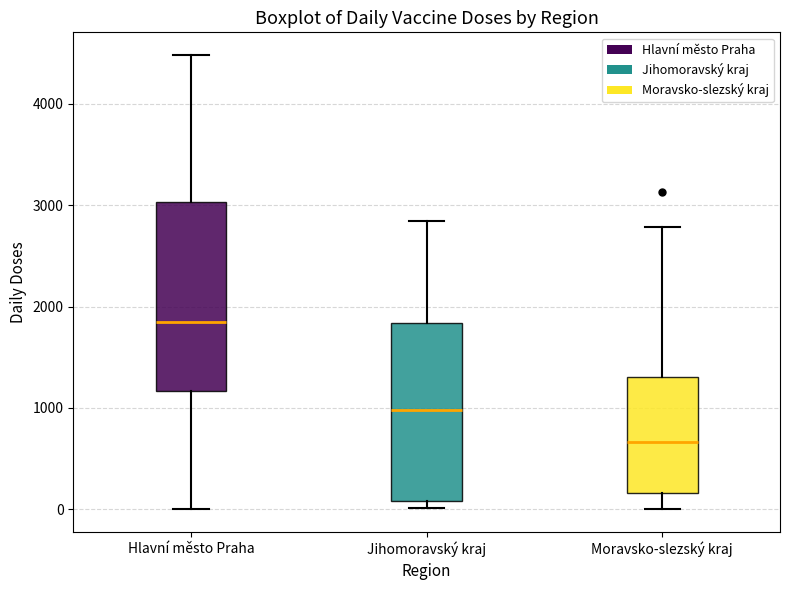

Which box is the tallest, from its lower edge to its upper edge?

Hlavní město Praha